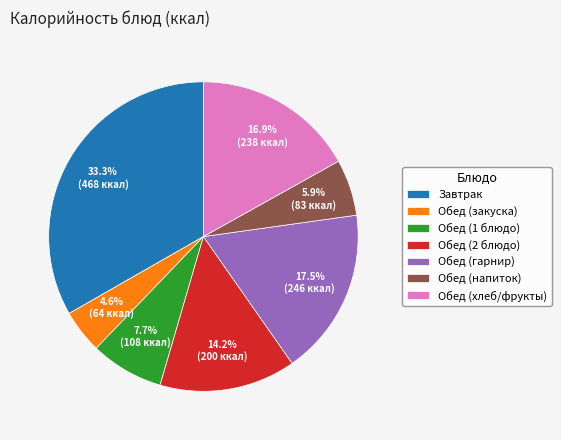

Rank the categories by value from lowest to highest.

Обед (закуска), Обед (напиток), Обед (1 блюдо), Обед (2 блюдо), Обед (хлеб/фрукты), Обед (гарнир), Завтрак